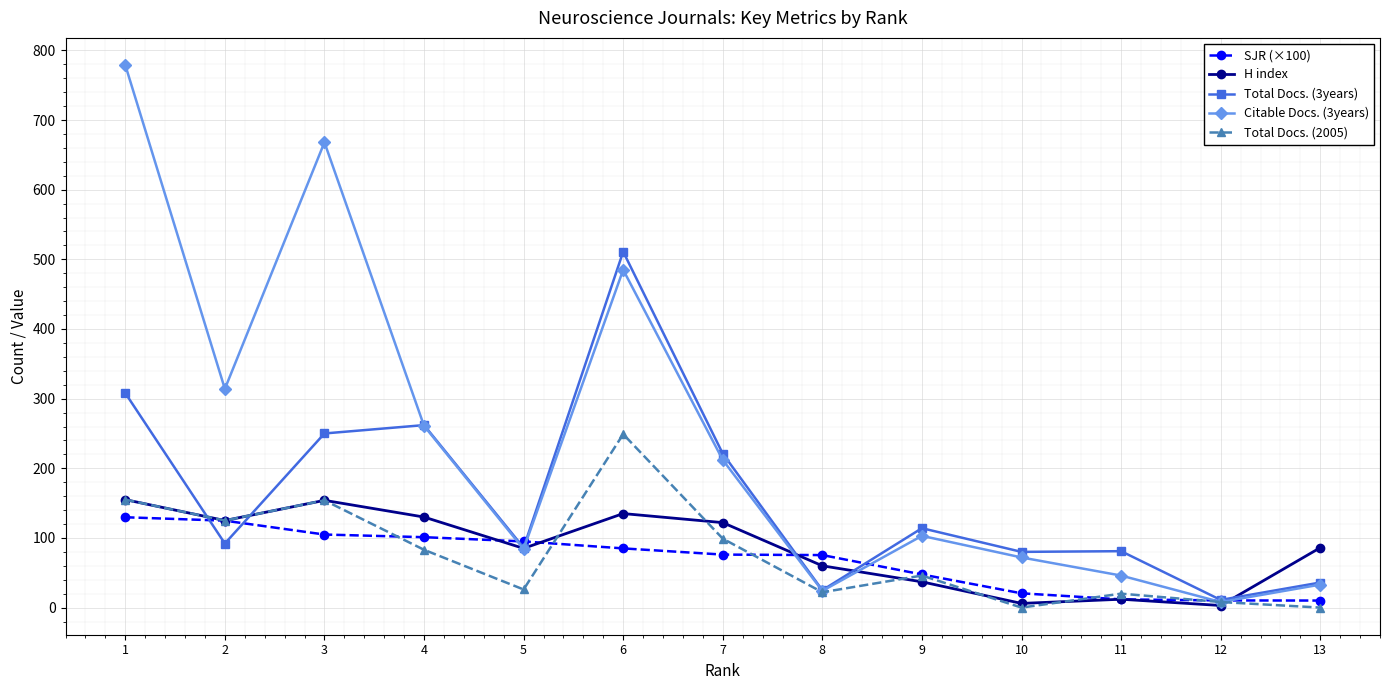

What are all the series names shown in the legend?

SJR (×100), H index, Total Docs. (3years), Citable Docs. (3years), Total Docs. (2005)